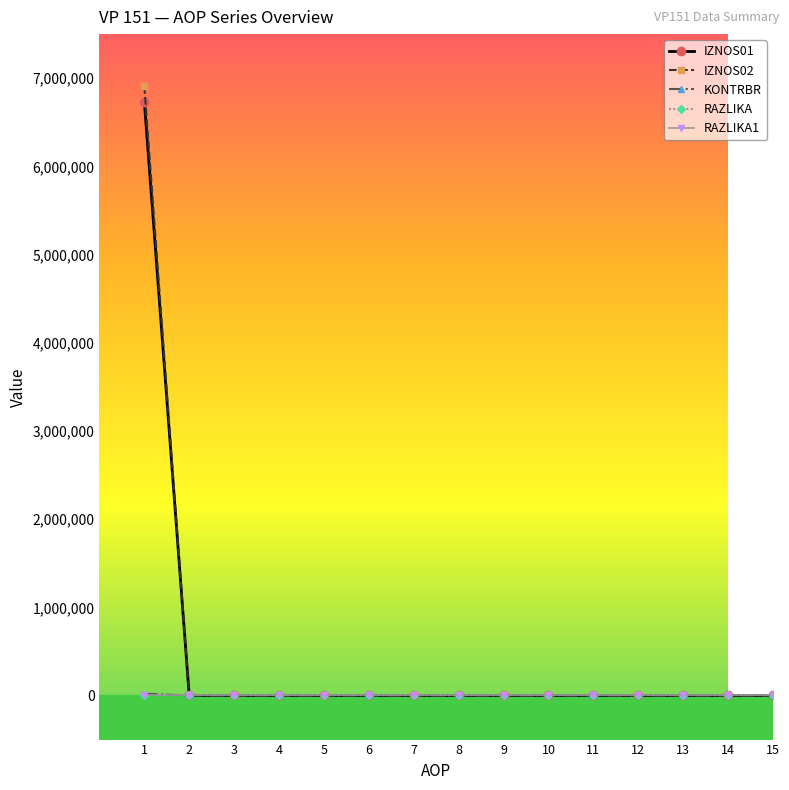

Reading left to right, list all the values displayed in this chart.

IZNOS01: 1=6733480.0	2=0.0	3=0.0	4=0.0	5=0.0	6=0.0	7=0.0	8=0.0	9=0.0	10=0.0	11=0.0	12=0.0	13=0.0	14=0.0	15=0.0
IZNOS02: 1=6911627.0	2=0.0	3=0.0	4=0.0	5=0.0	6=0.0	7=0.0	8=0.0	9=0.0	10=0.0	11=0.0	12=0.0	13=0.0	14=0.0	15=0.0
KONTRBR: 1=20556.7	2=0.0	3=0.0	4=0.0	5=0.0	6=0.0	7=0.0	8=0.0	9=0.0	10=0.0	11=0.0	12=0.0	13=0.0	14=0.0	15=0.0
RAZLIKA: 1=0.0	2=0.0	3=0.0	4=0.0	5=0.0	6=0.0	7=0.0	8=0.0	9=0.0	10=0.0	11=0.0	12=0.0	13=0.0	14=0.0	15=0.0
RAZLIKA1: 1=0.0	2=0.0	3=0.0	4=0.0	5=0.0	6=0.0	7=0.0	8=0.0	9=0.0	10=0.0	11=0.0	12=0.0	13=0.0	14=0.0	15=0.0